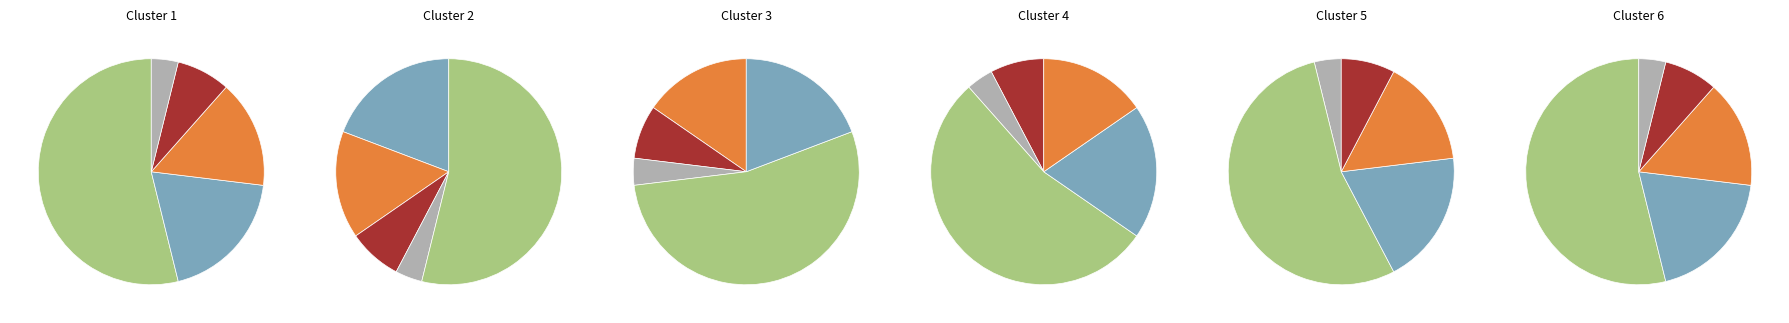

What is the total percentage of Ekialdea and Ipar-ekialdea?

19.2%